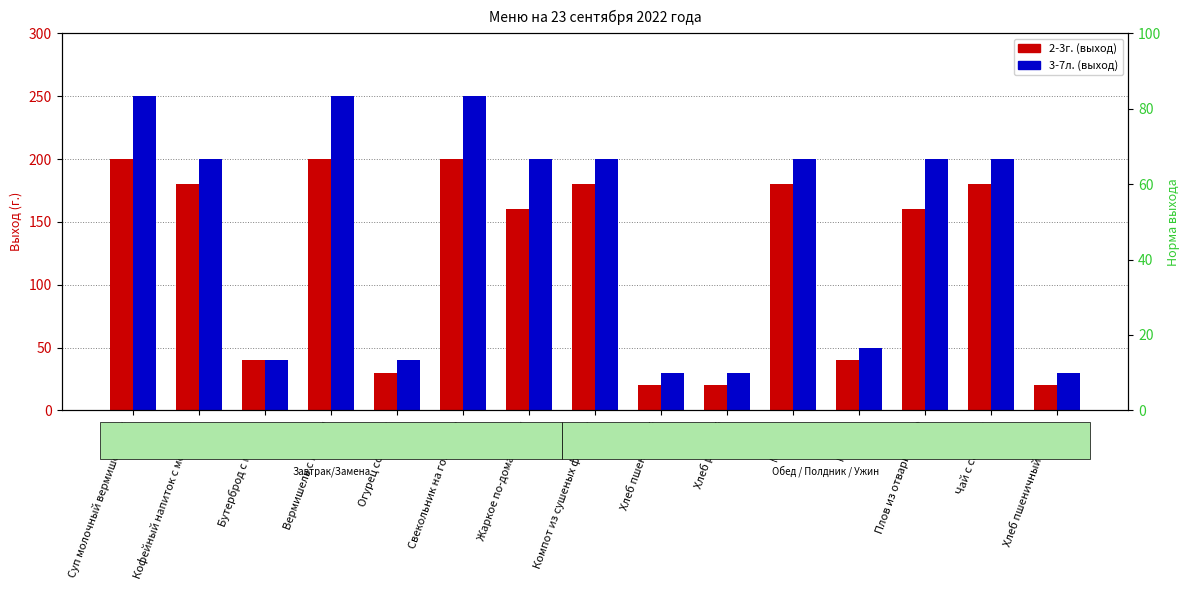

Which series has the widest spread of values?

3-7л.